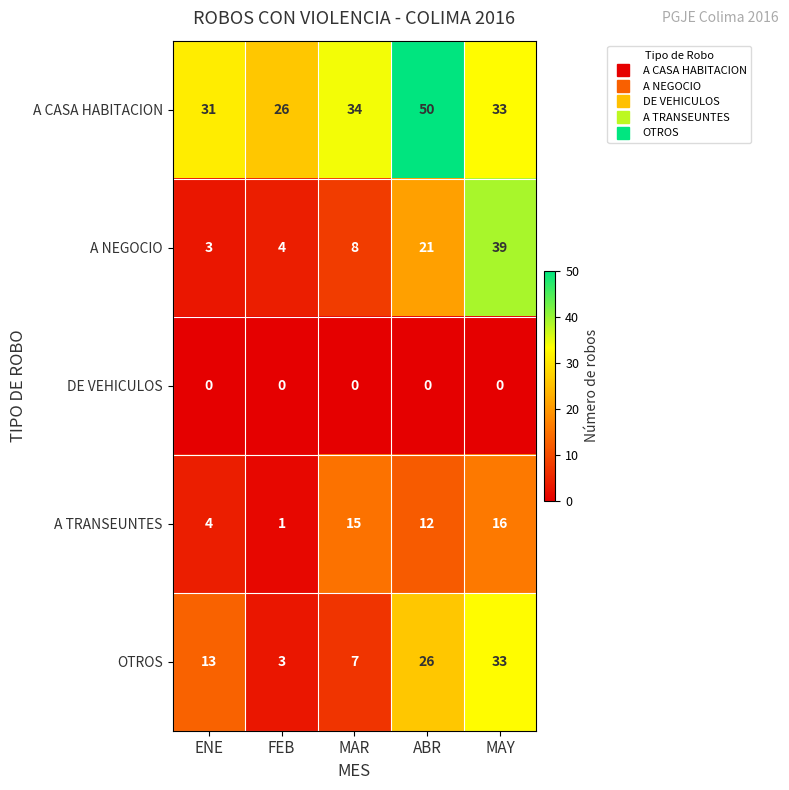

What is the sum of the OTROS values at ABR and MAR?

33